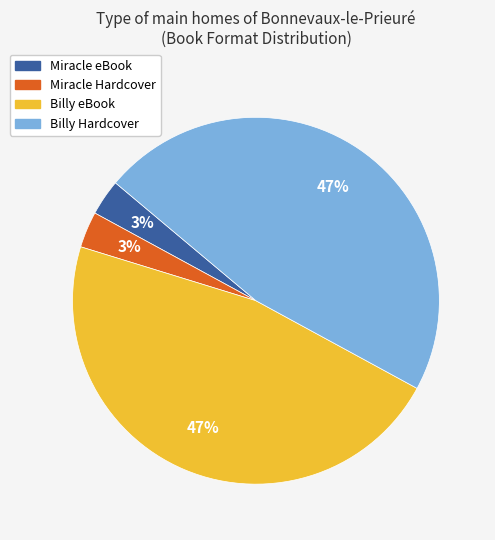

Is there a majority slice in this chart?

No